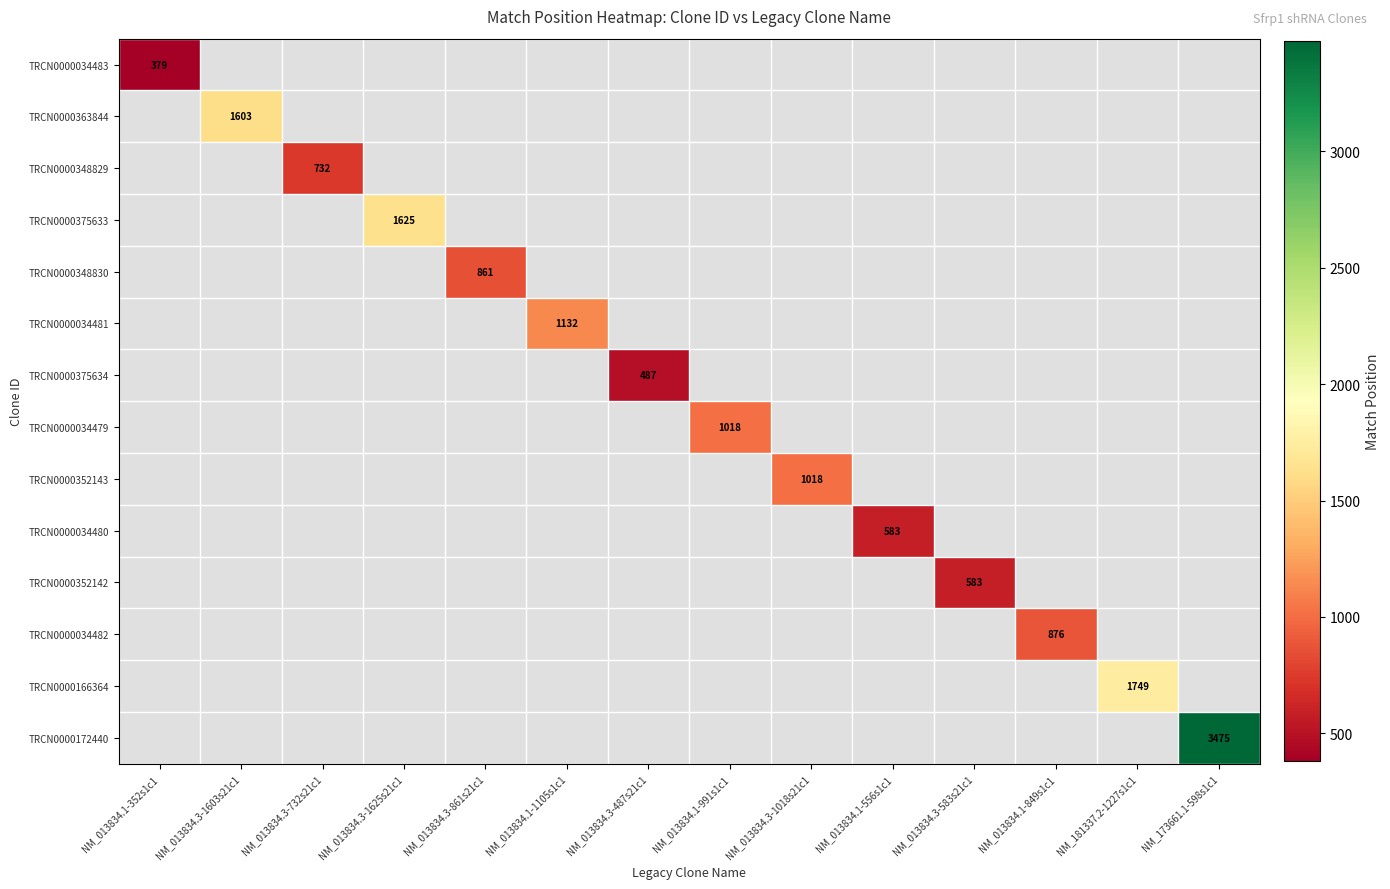

The TRCN0000363844 series shows 1603 at NM_013834.3-1603s21c1. True or false?

True